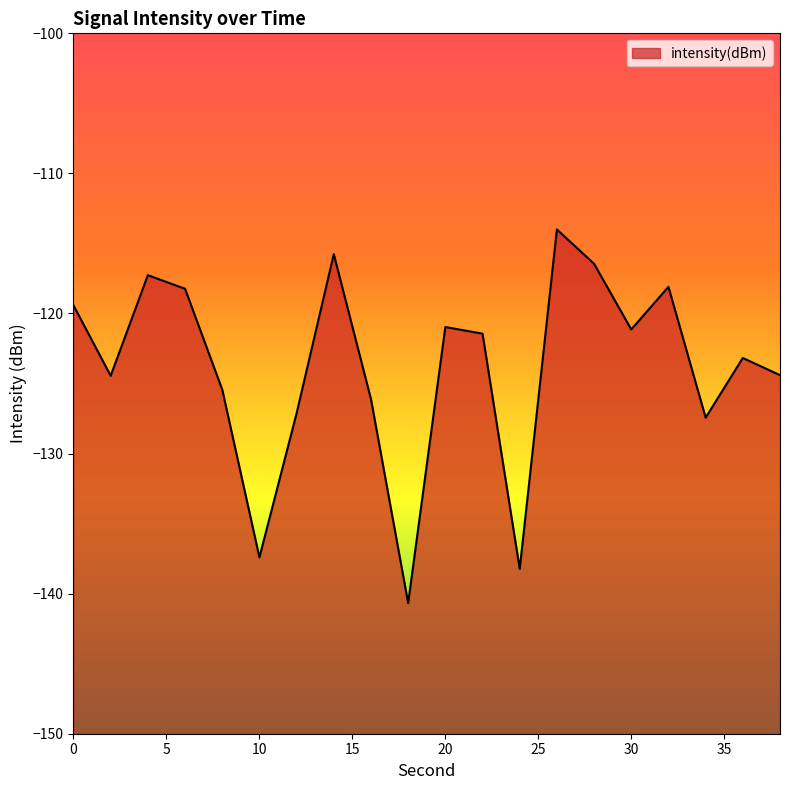

Which has a higher value, 22 or 20?

20